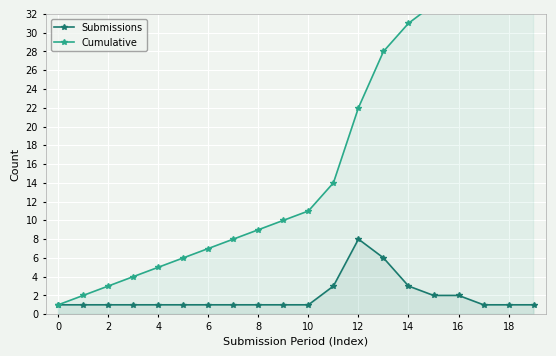

Reading right to left, extract all data points from this chart.

Submissions: 1	1	1	2	2	3	6	8	3	1	1	1	1	1	1	1	1	1	1	1
Cumulative: 38	37	36	35	33	31	28	22	14	11	10	9	8	7	6	5	4	3	2	1